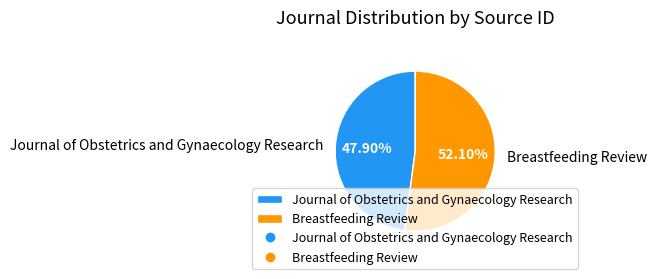

What is the ratio of the value at Journal of Obstetrics and Gynaecology Research to the value at Breastfeeding Review?

0.9